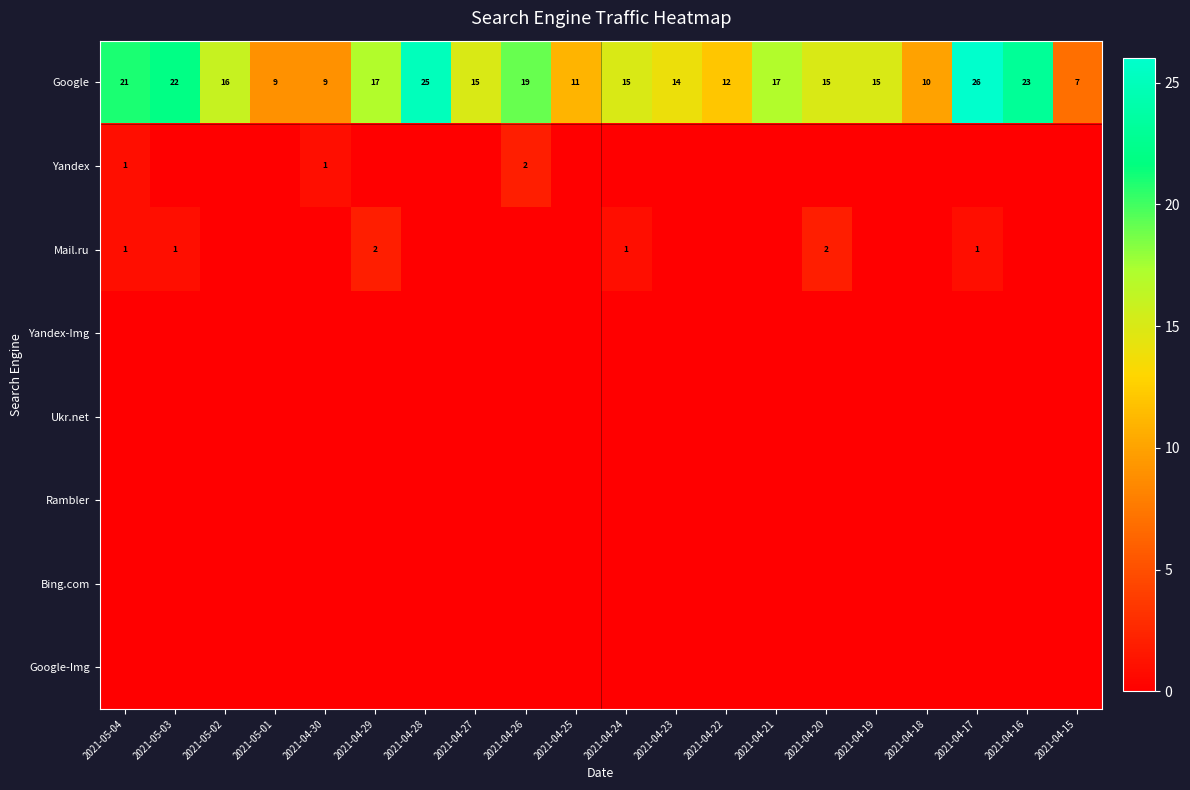

The Mail.ru series shows 0 at 2021-04-24. True or false?

False